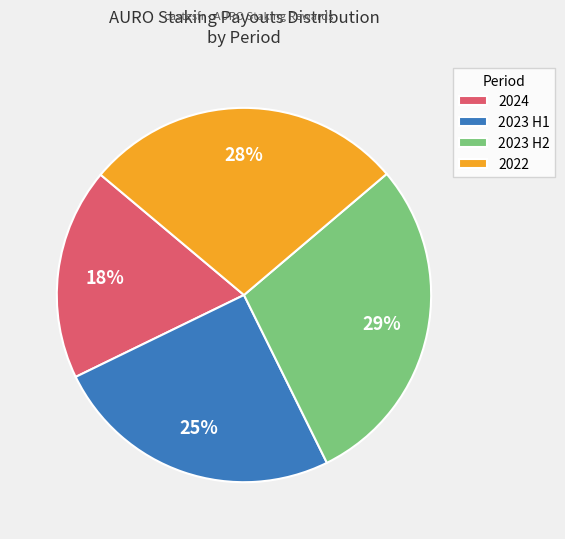

Do 2022 and 2023 H1 together represent more than half of the pie?

Yes